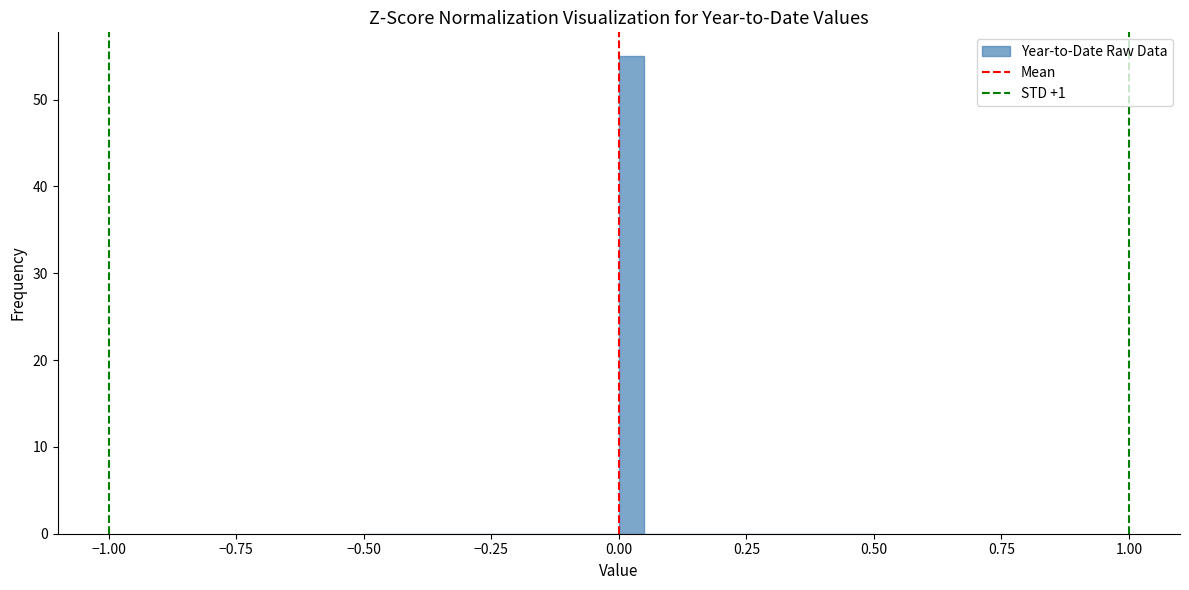

Around what value on the x-axis is the tallest bar? Give the approximate position of its centre, as read against the axis.

0.05